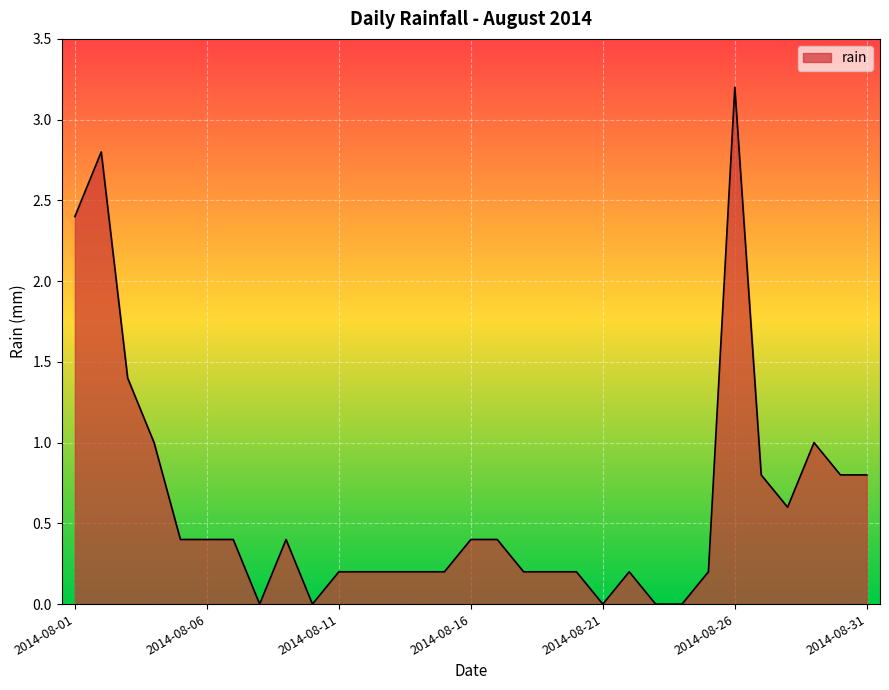

What is the maximum value shown in the chart?

3.2